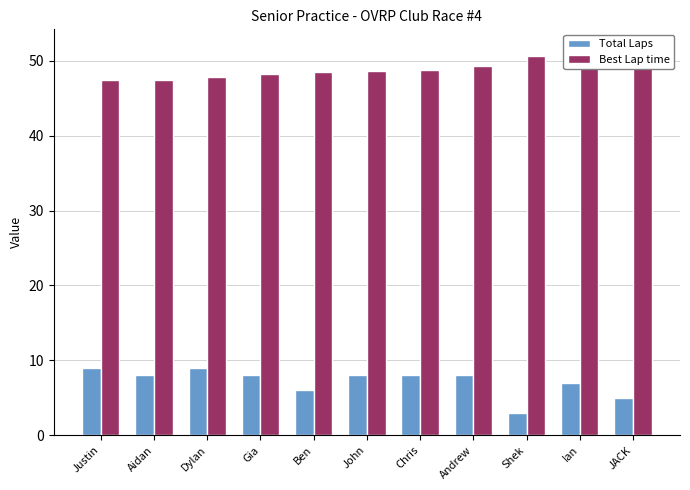

Rank the series by their maximum value, from highest to lowest.

Best Lap time, Total Laps